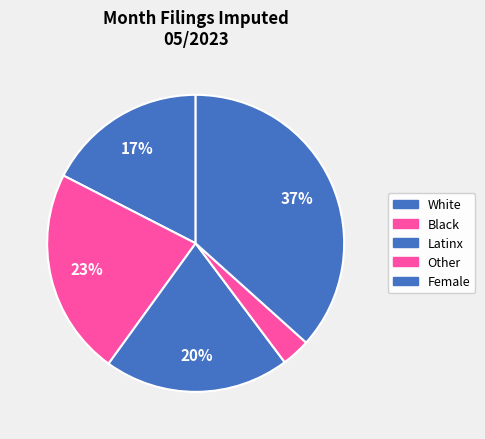

Does White represent more than half of the total?

No